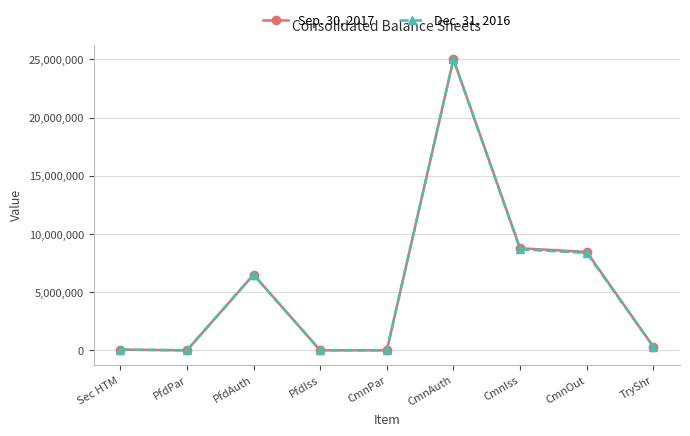

List the series in order of their overall mean, highest first.

Sep. 30, 2017, Dec. 31, 2016